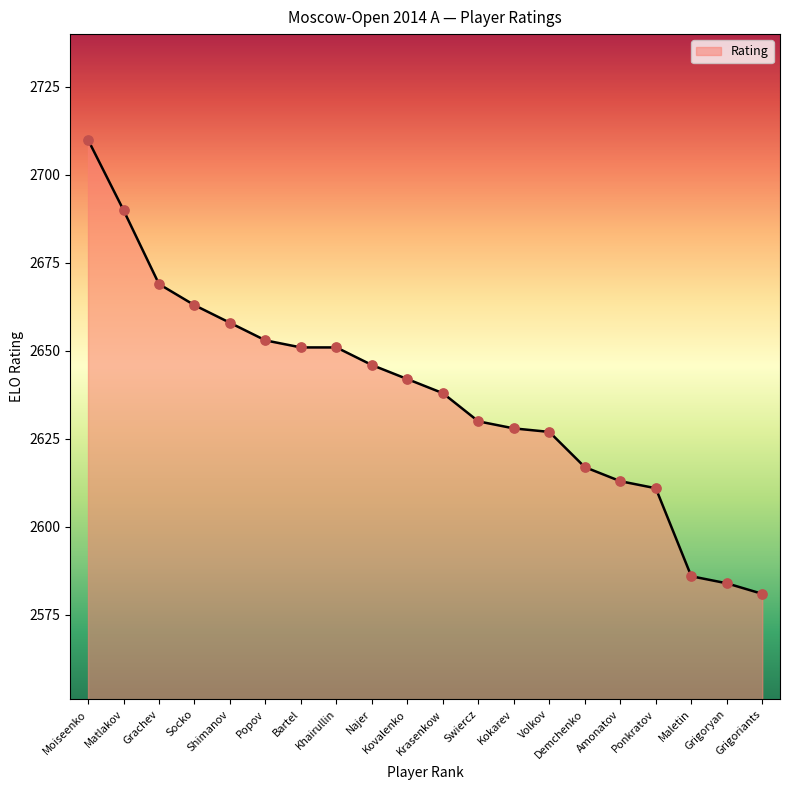

Between Kovalenko and Grigoriants, which is larger?

Kovalenko